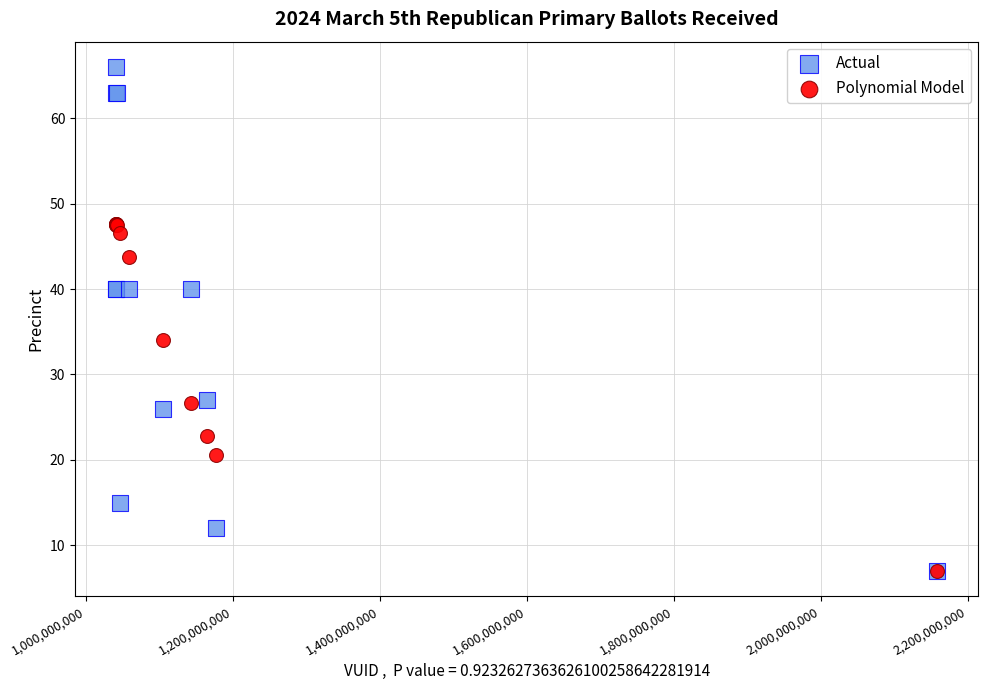

Which series has the widest spread of Y values?

Actual